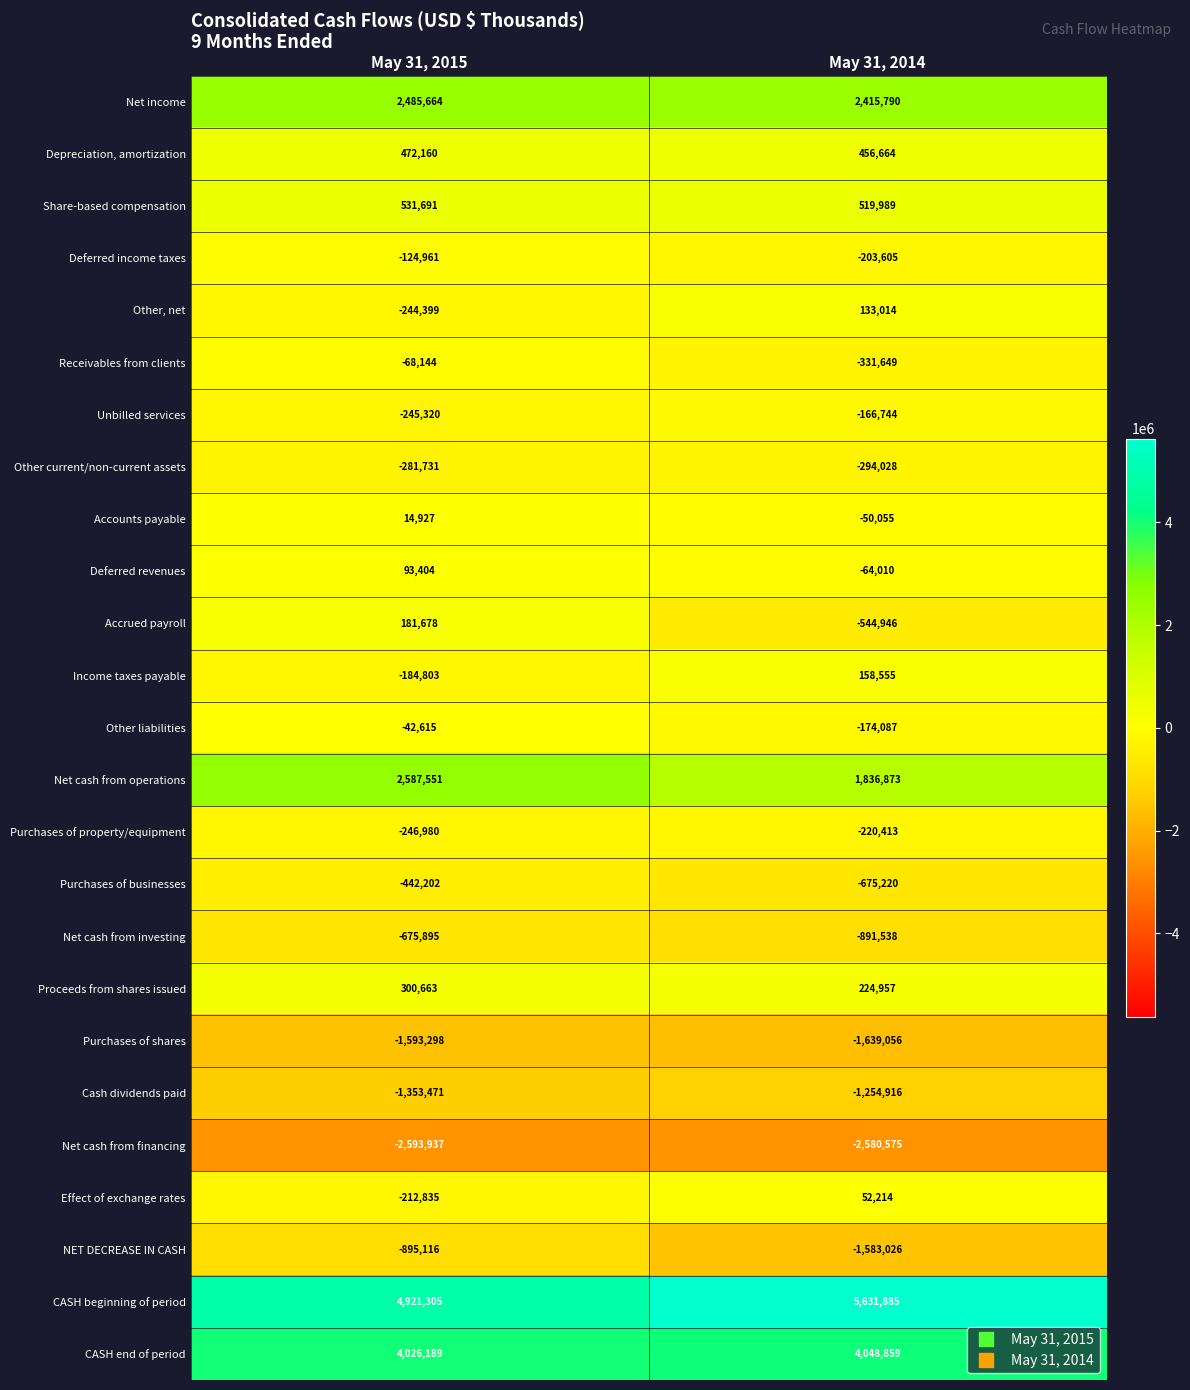

Which series has the widest spread of values?

Net cash from operations